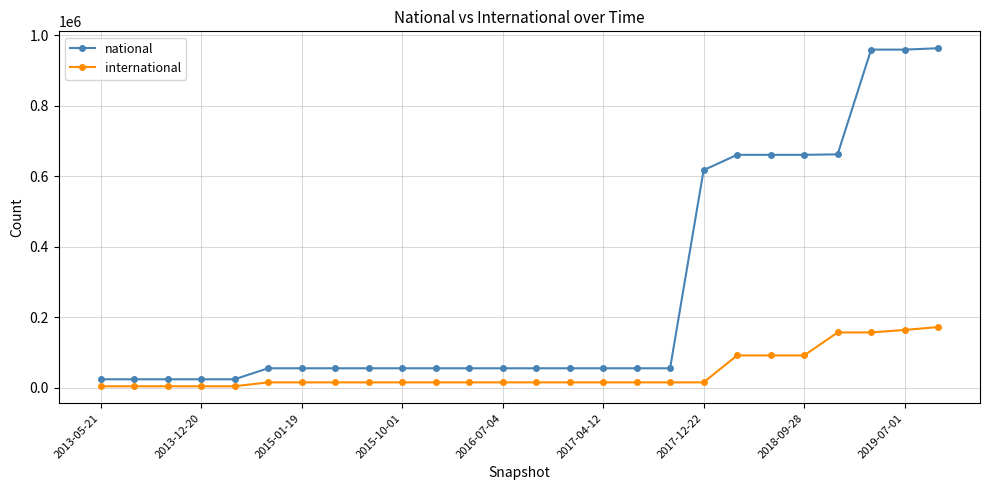

True or false: national and international intersect in this chart.

False